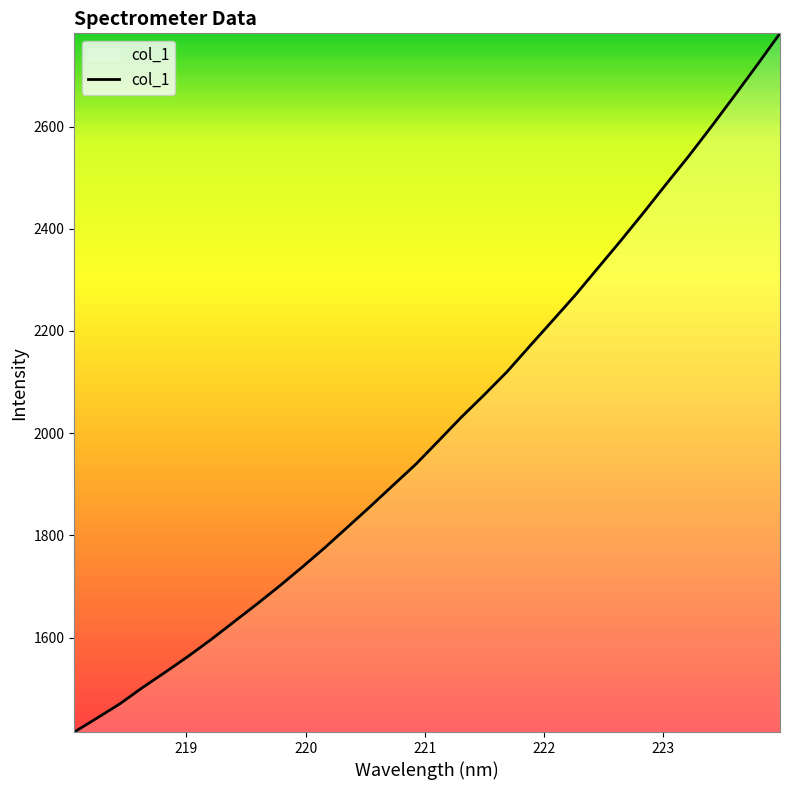

Does the chart have visible grid lines?

No